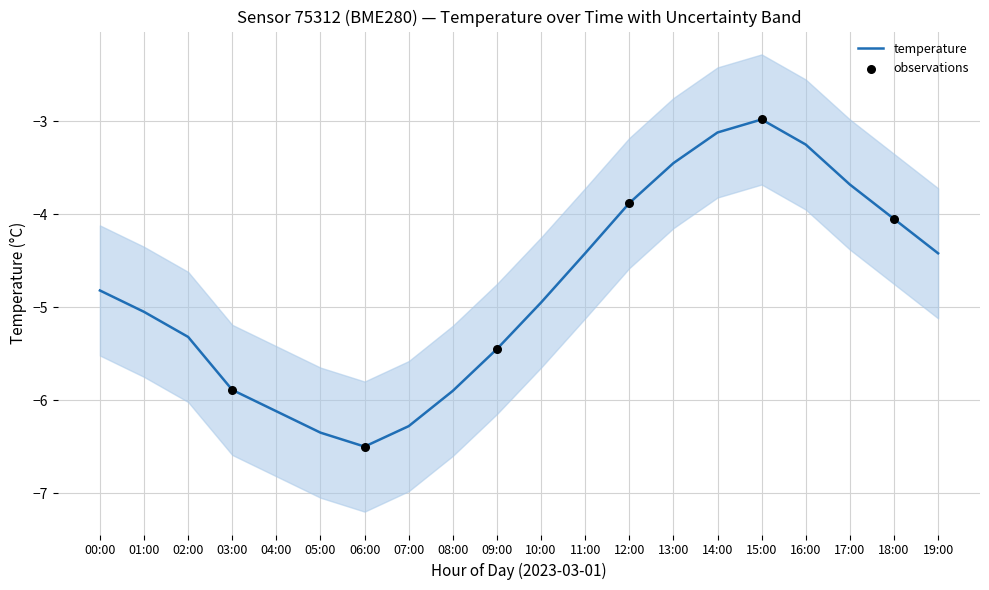

Which series has the widest spread of Y values?

temperature